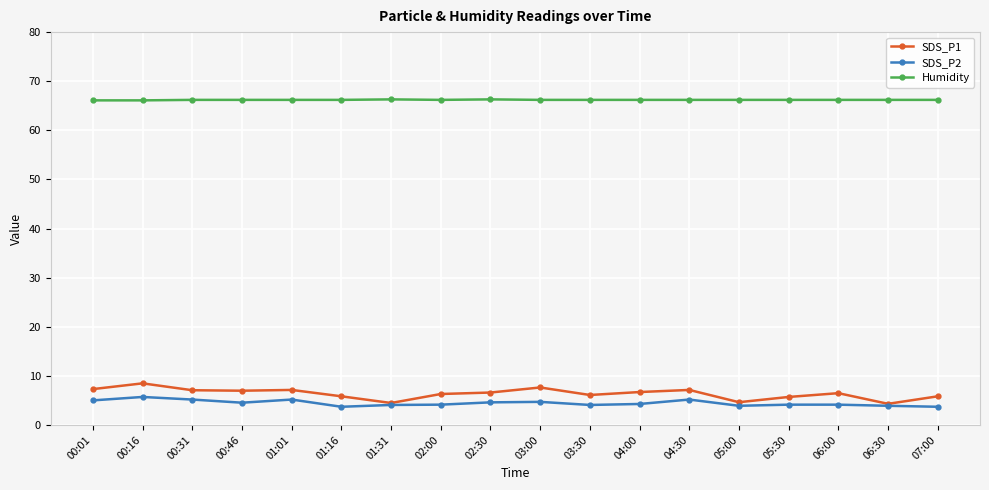

Is it true that SDS_P2 equals 4.3 at 04:00?

True